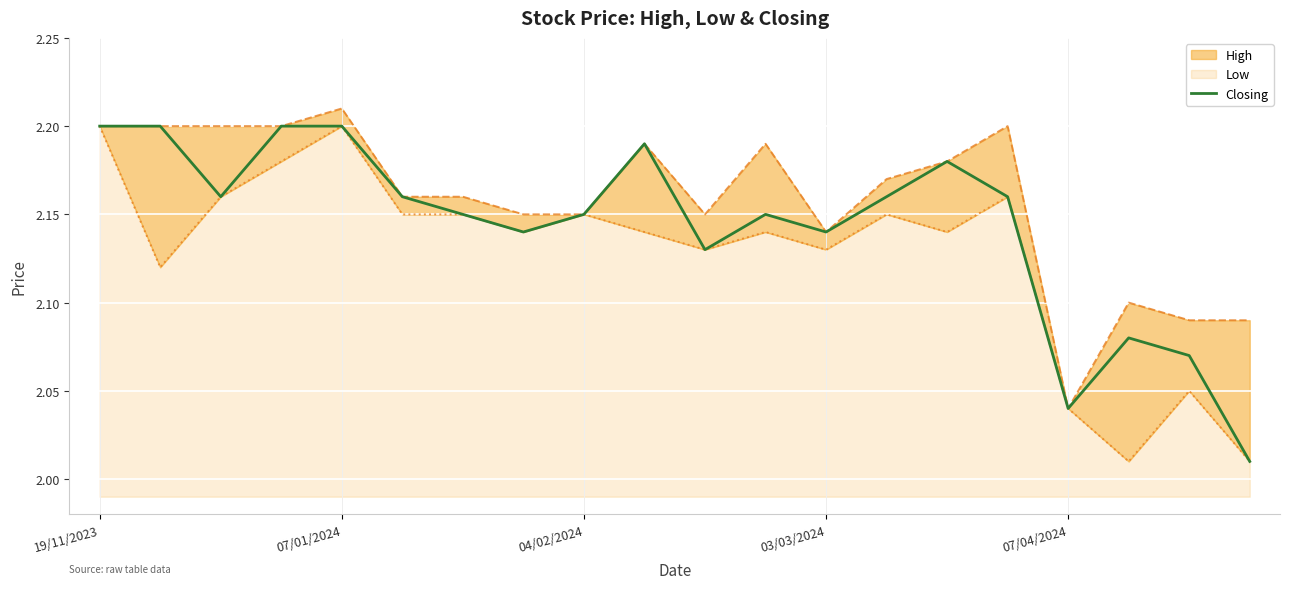

True or false: Closing and High cross at least once.

False